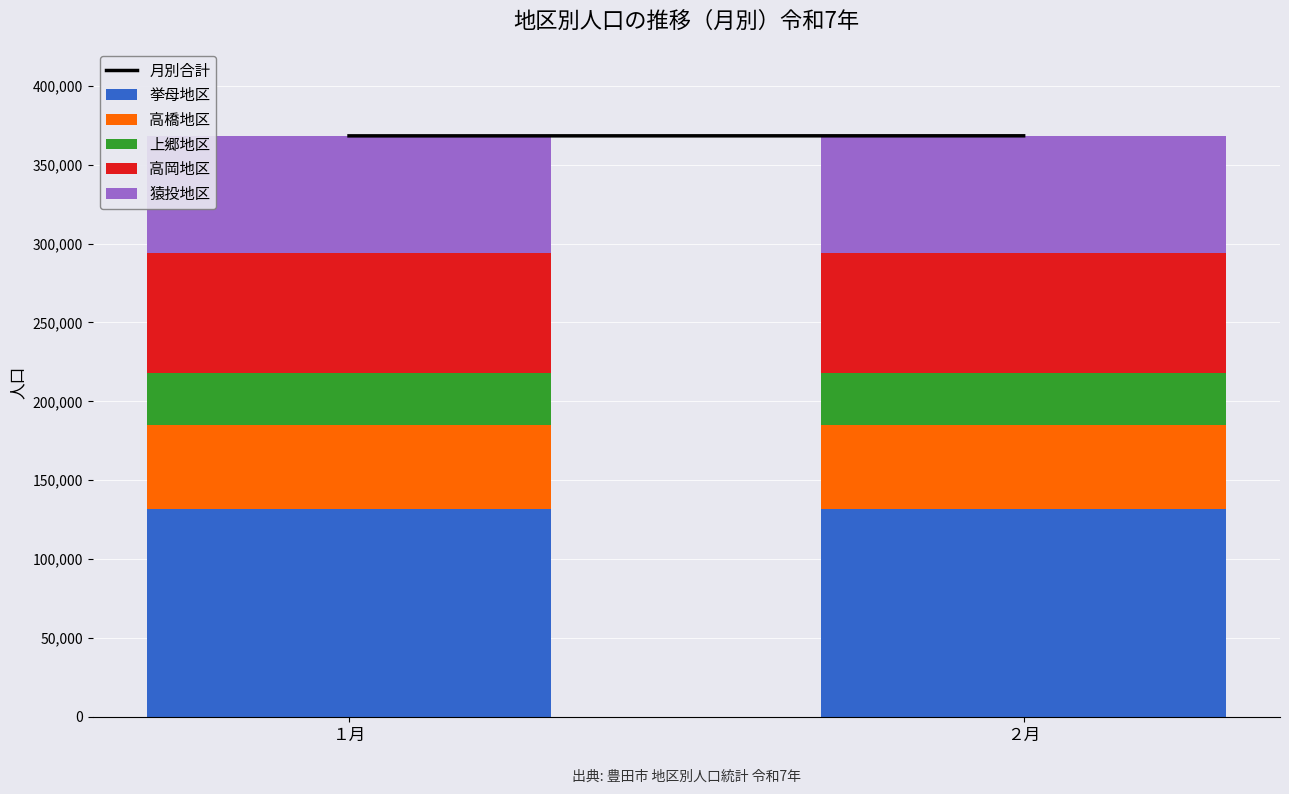

What is the lowest value of the 挙母地区 series?

131688